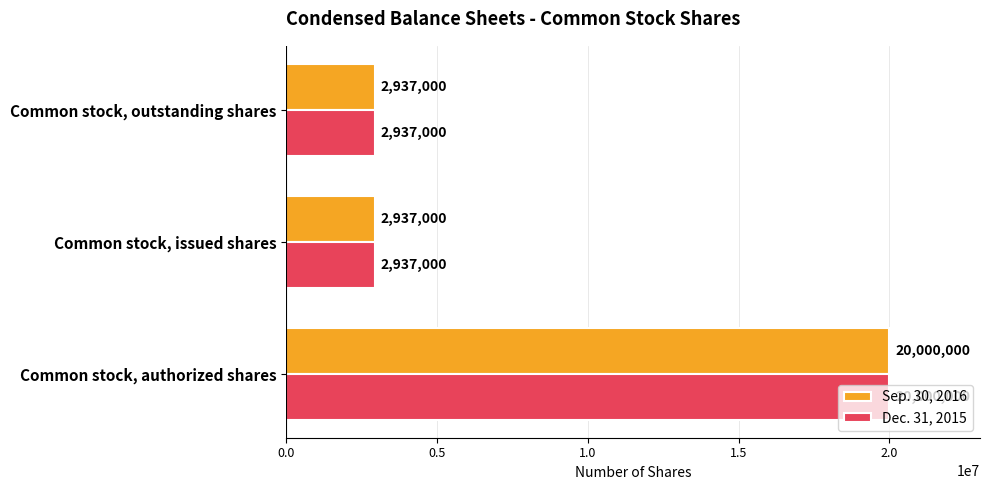

True or false: Dec. 31, 2015 has a value of 2937000 at Common stock, outstanding shares.

True